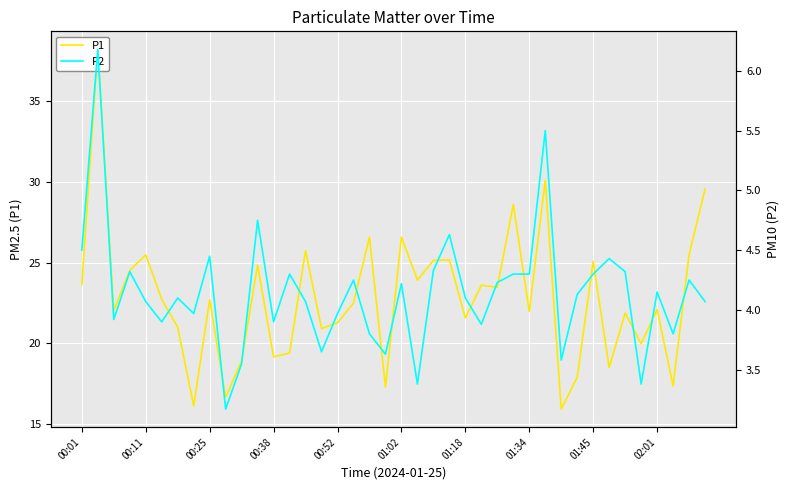

What is the average value of the P2 series?

4.1